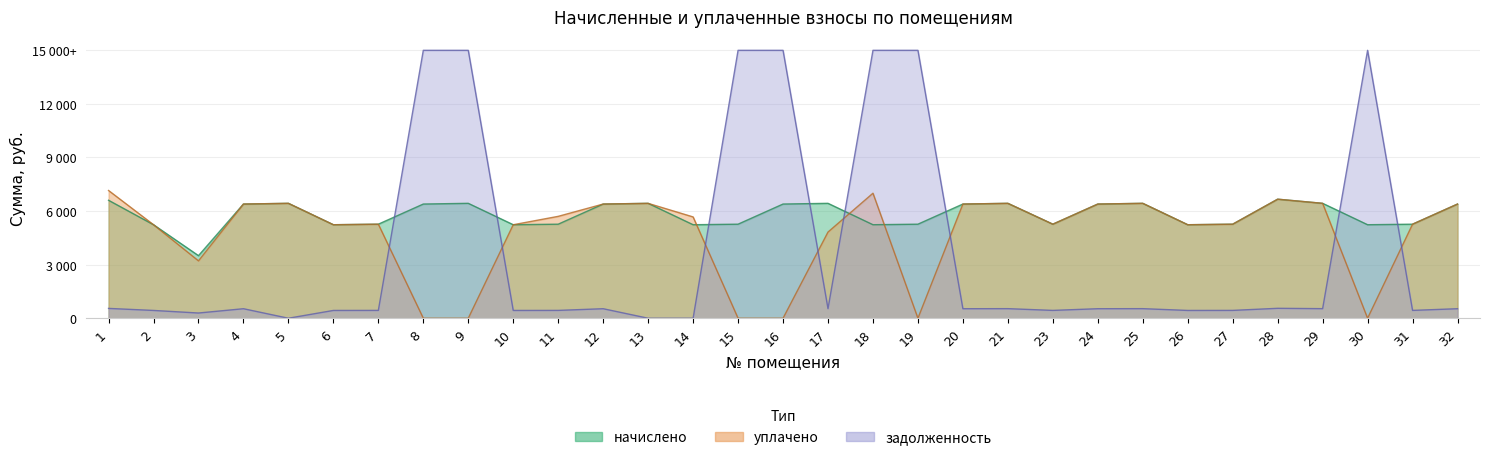

At which category is the sum across all series the highest?

1